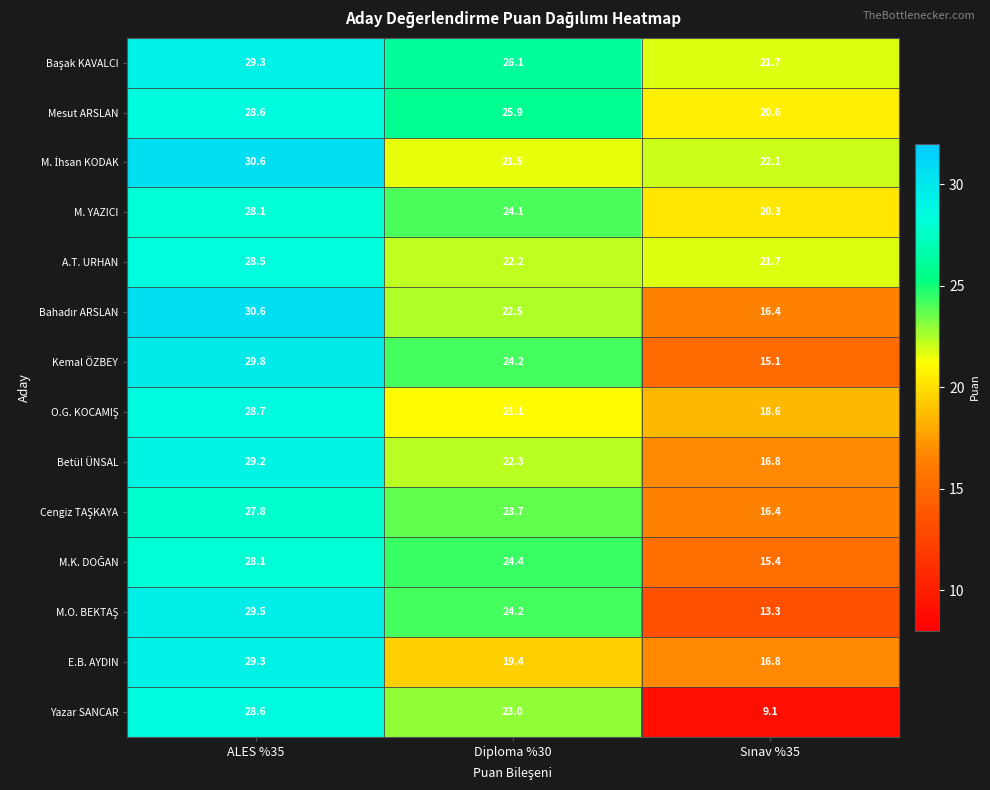

What is the approximate value of Betül ÜNSAL at ALES %35?

29.2